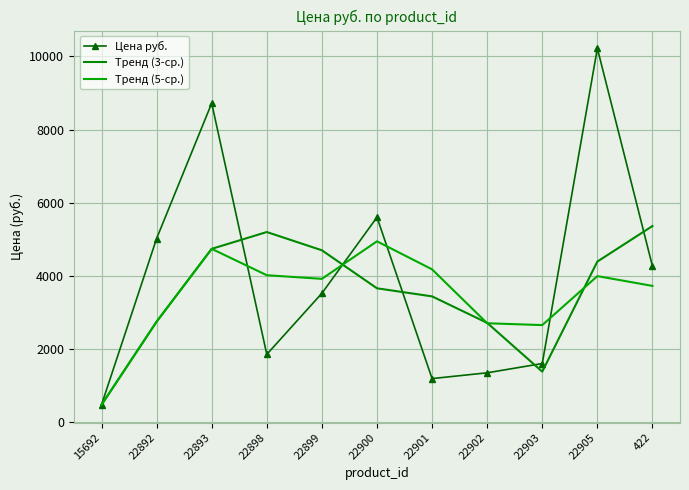

How many data points in Цена руб. are above 3528?

5